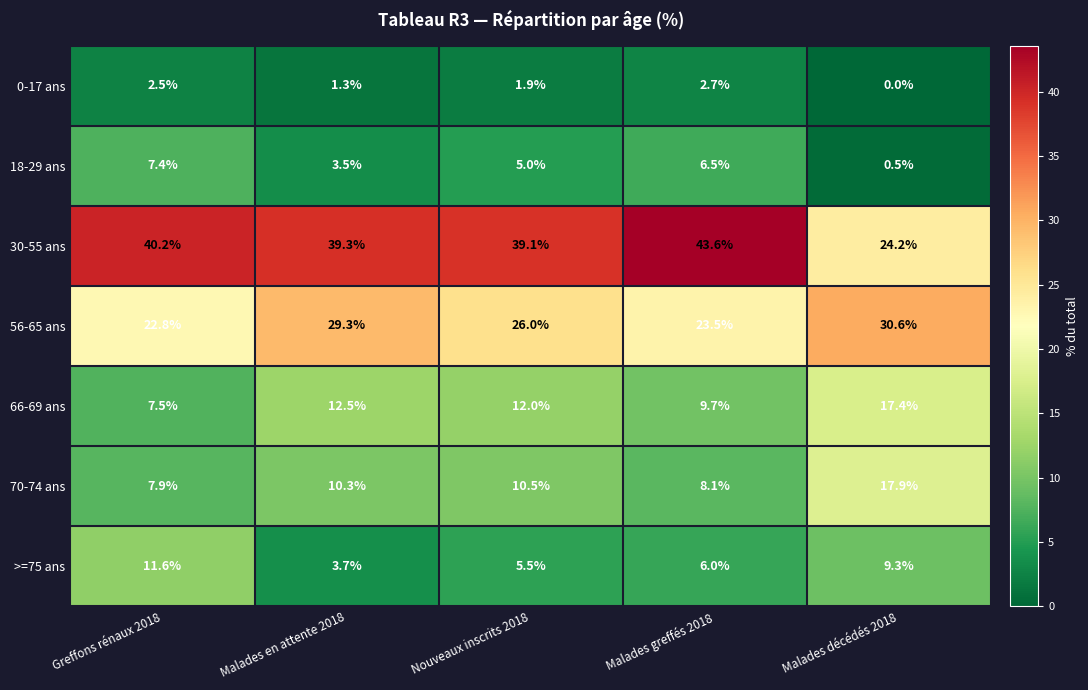

What is the difference between the 66-69 ans values at Greffons rénaux 2018 and Nouveaux inscrits 2018?

4.5